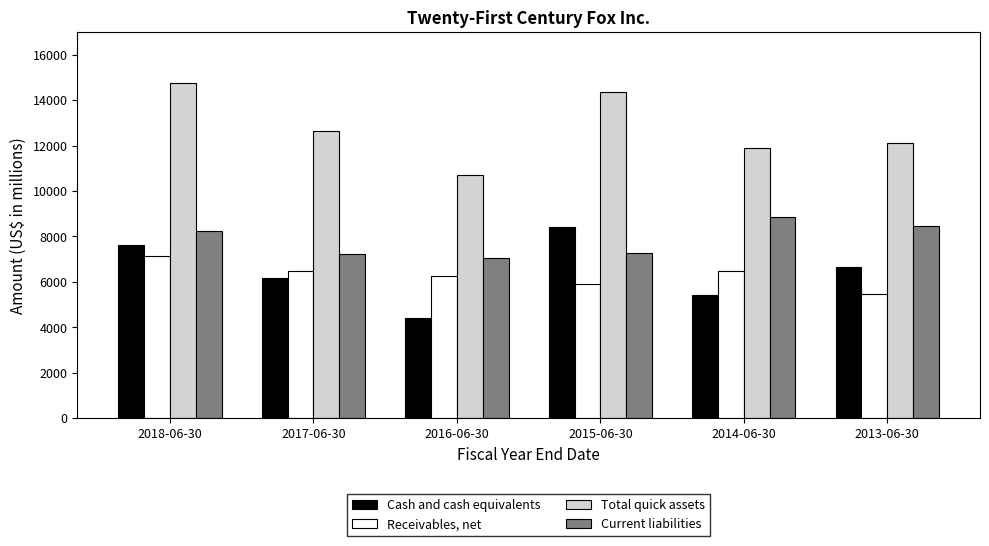

At 2018-06-30, list the series in order from smallest to largest.

Receivables, net, Cash and cash equivalents, Current liabilities, Total quick assets